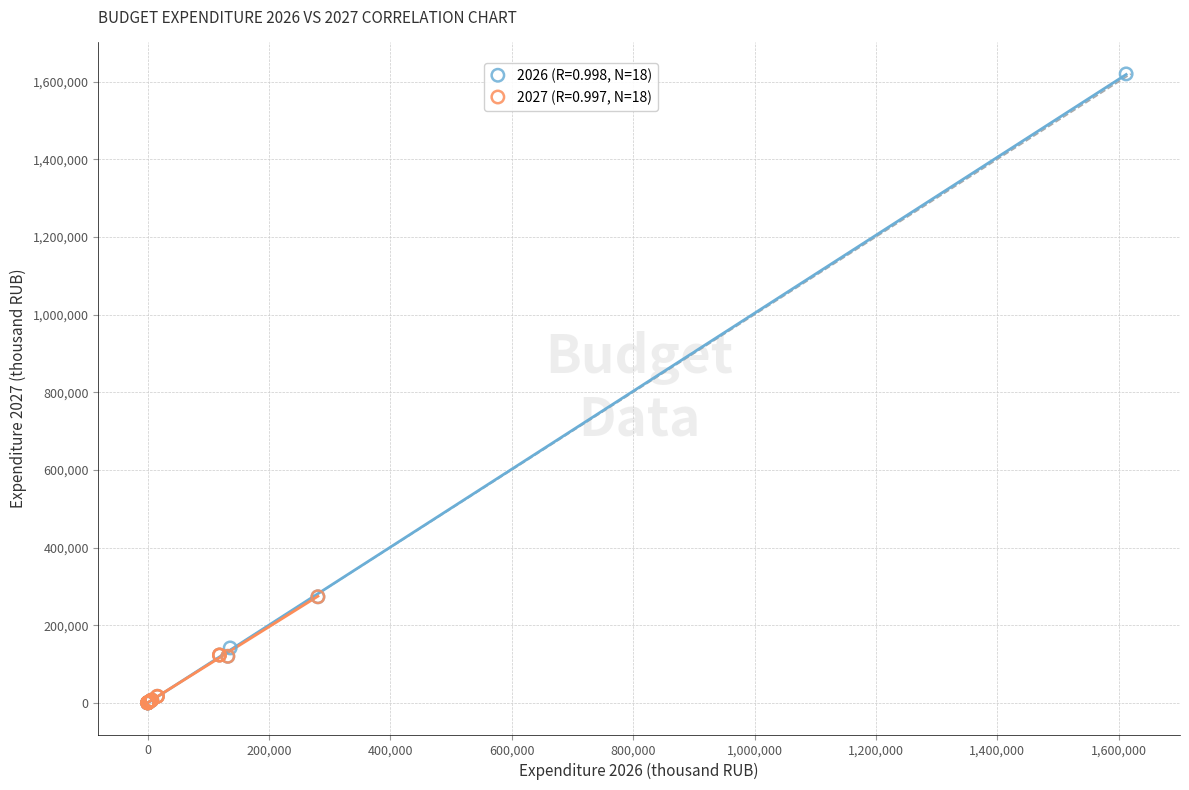

What are all the series names shown in the legend?

2026 (R=0.998, N=18), 2027 (R=0.997, N=18)